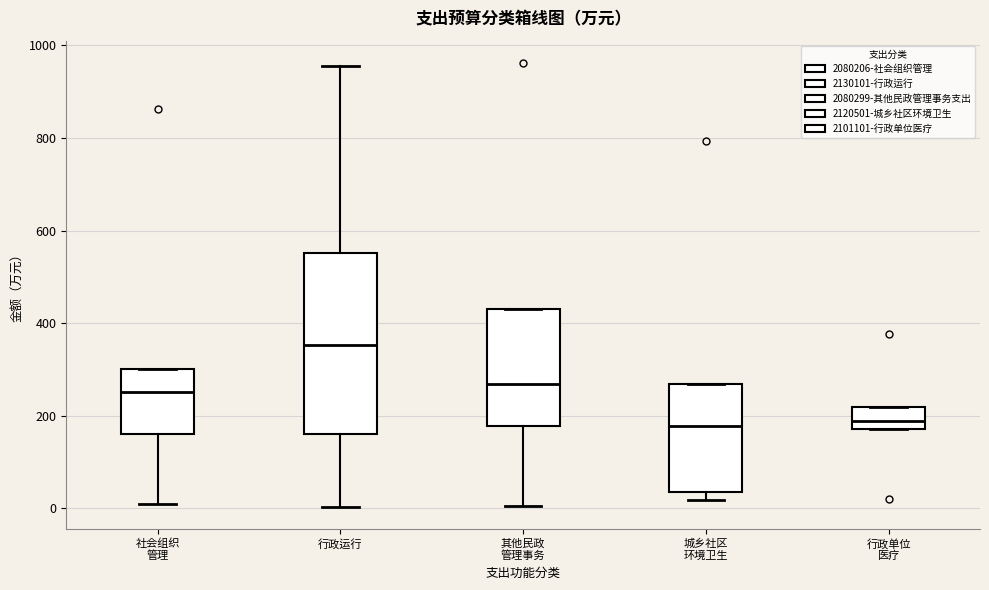

Reading left to right, transcribe this box plot: for each box, give where its median line is, the range the box spans, and where its two whiskers end, as read against the y-axis. The values are not printed on the chart, so give them approximately, as read against the axis.

社会组织 管理: median 260, box 160 to 300, whiskers 0 to 300
行政运行: median 360, box 160 to 560, whiskers 0 to 960
其他民政 管理事务: median 260, box 180 to 440, whiskers 0 to 440
城乡社区 环境卫生: median 180, box 40 to 260, whiskers 20 to 260
行政单位 医疗: median 180 (inside the box), box 180 to 220, whiskers 180 to 220